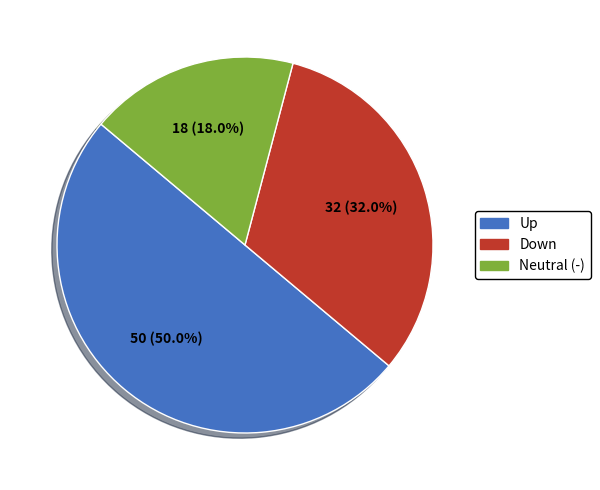

Which has a higher value, Neutral (-) or Up?

Up